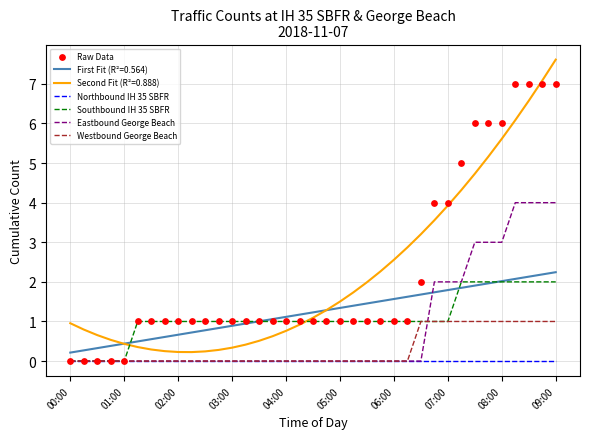

Is the value of Northbound IH 35 SBFR at 02:00 greater than the value of Southbound IH 35 SBFR at 07:00?

No